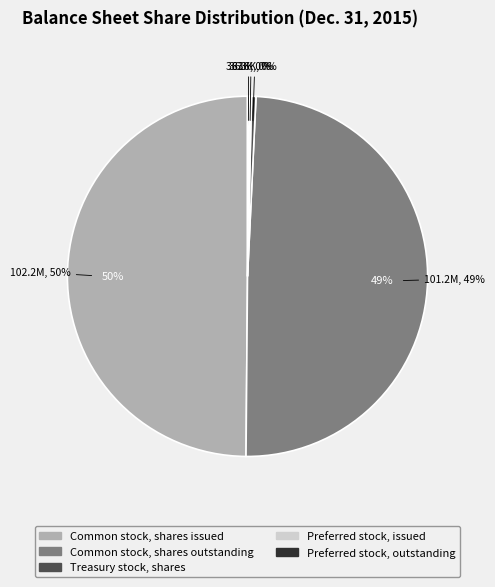

What is the change in value from Common stock, shares outstanding to Preferred stock, issued?

-100840000